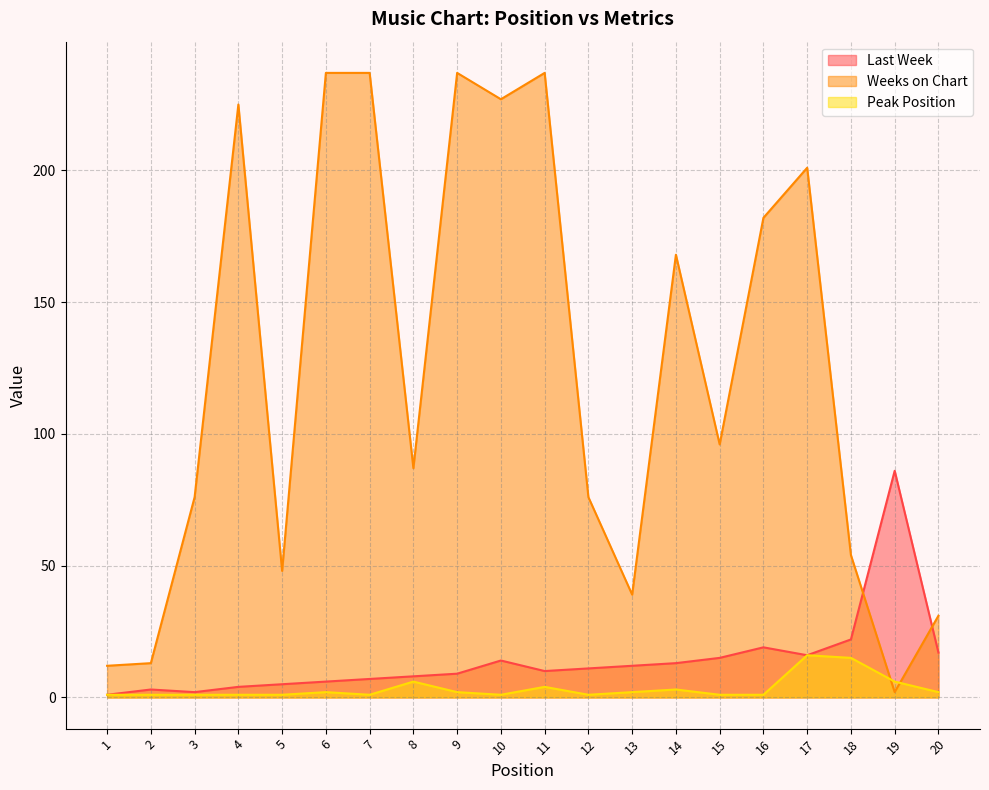

The value of Peak Position at 5 is 1. True or false?

True